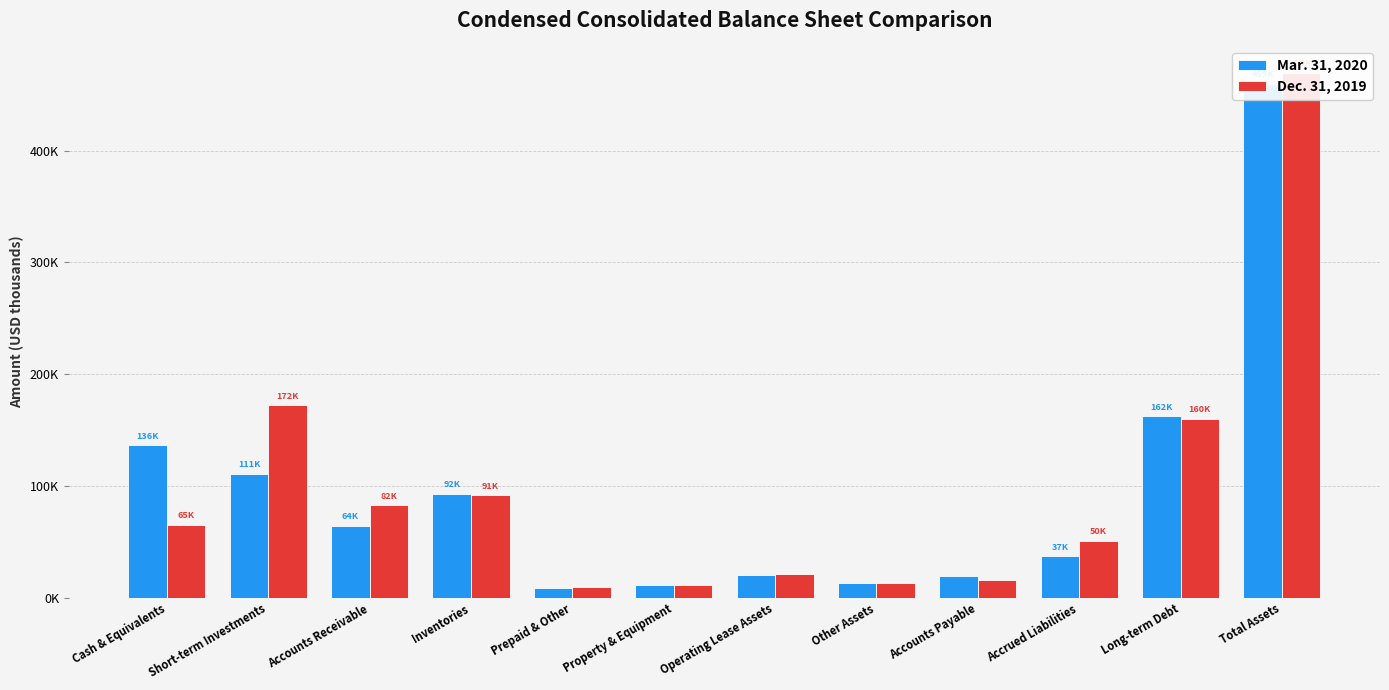

What are all the series names shown in the legend?

Mar. 31, 2020, Dec. 31, 2019